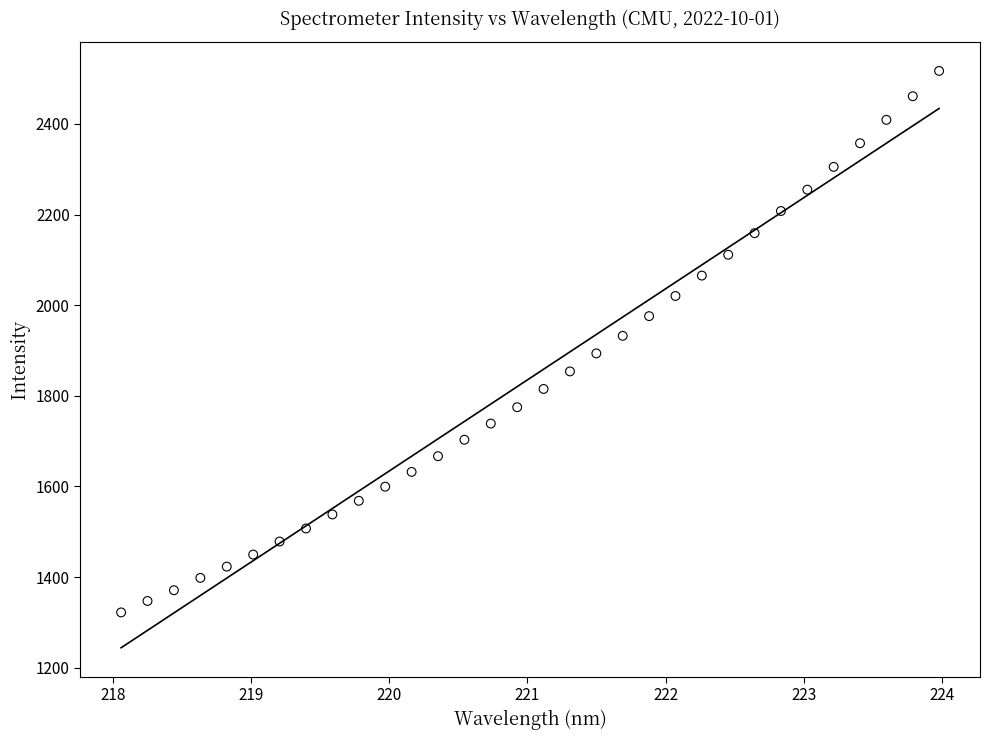

What is the range of X values (max minus min)?

5.9